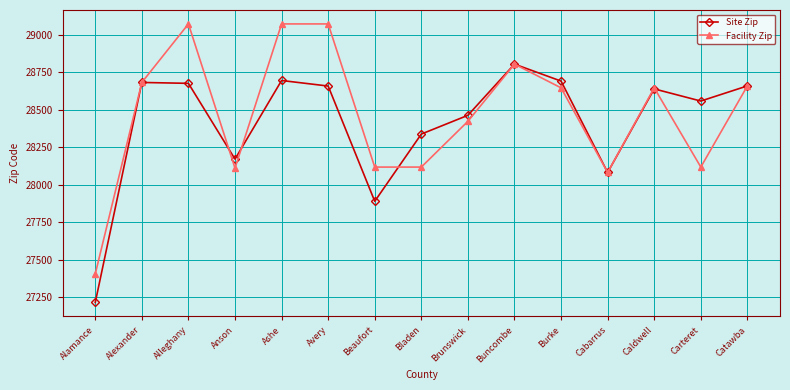

What is the sum of the Facility Zip values at Bladen and Avery?

57188